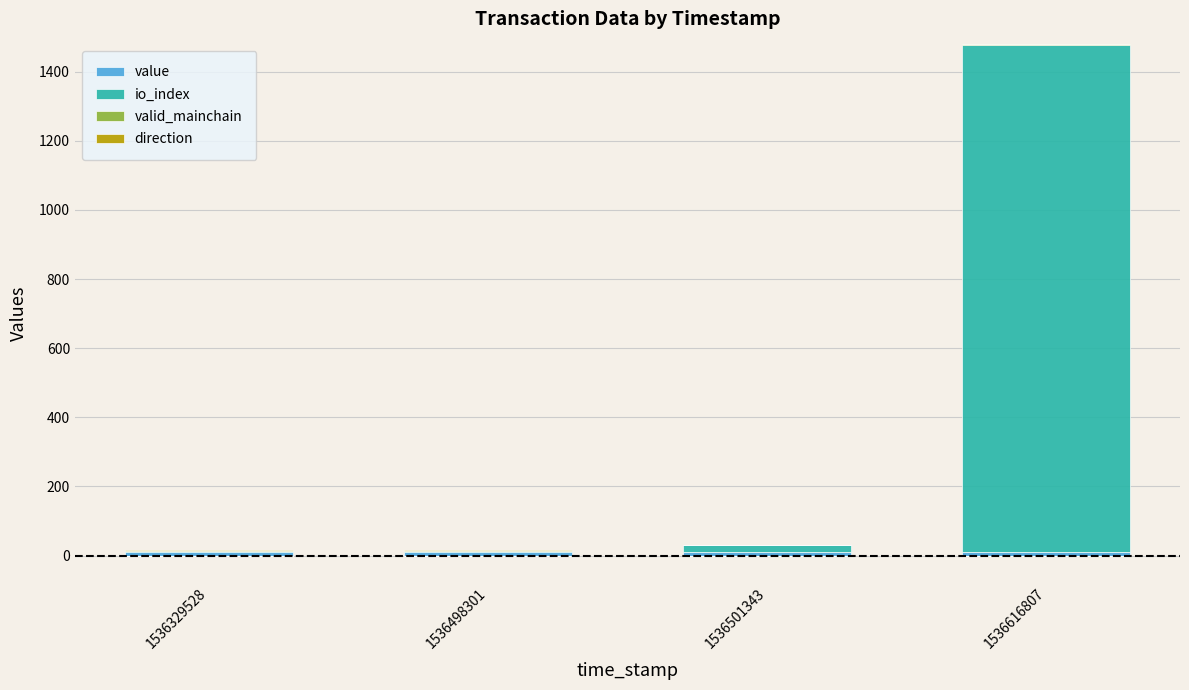

How many distinct data groups are displayed?

4